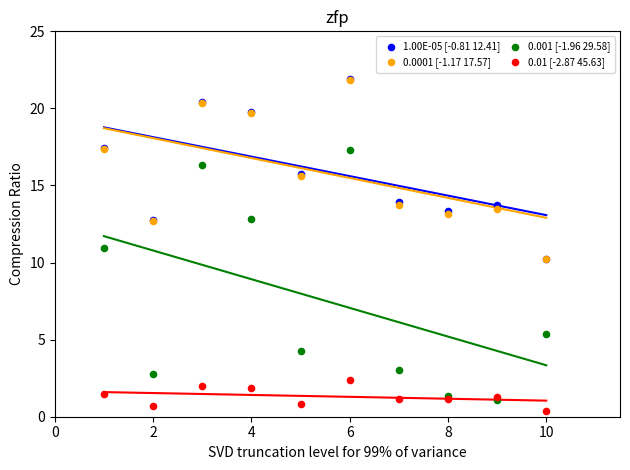

What are all the series names shown in the legend?

1.00E-05 [-0.81 12.41], 0.0001 [-1.17 17.57], 0.001 [-1.96 29.58], 0.01 [-2.87 45.63]